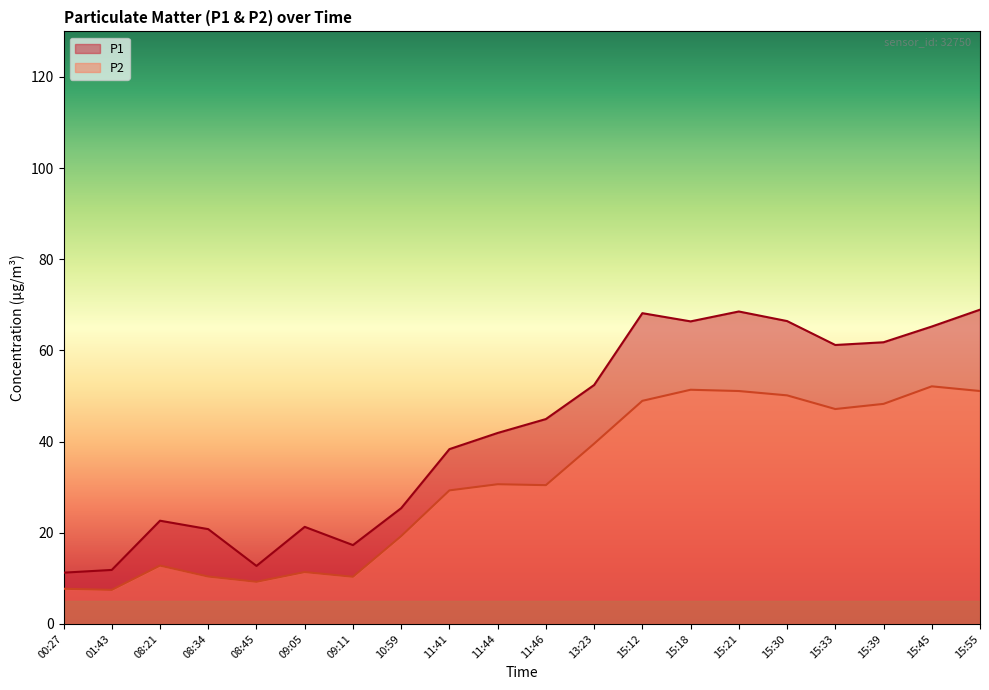

What is the maximum value shown in the chart?

69.0